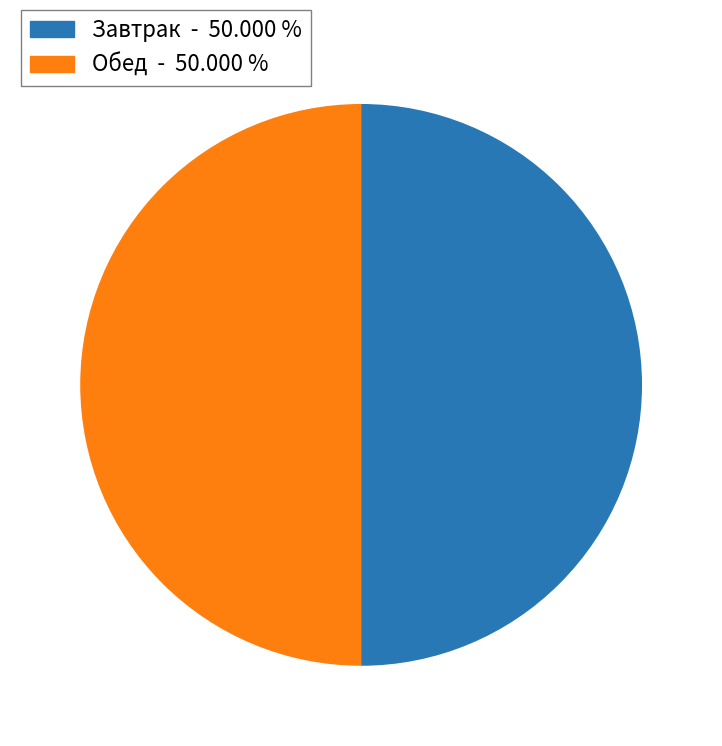

Approximately how many times larger is the value at Завтрак compared to Обед?

1.0